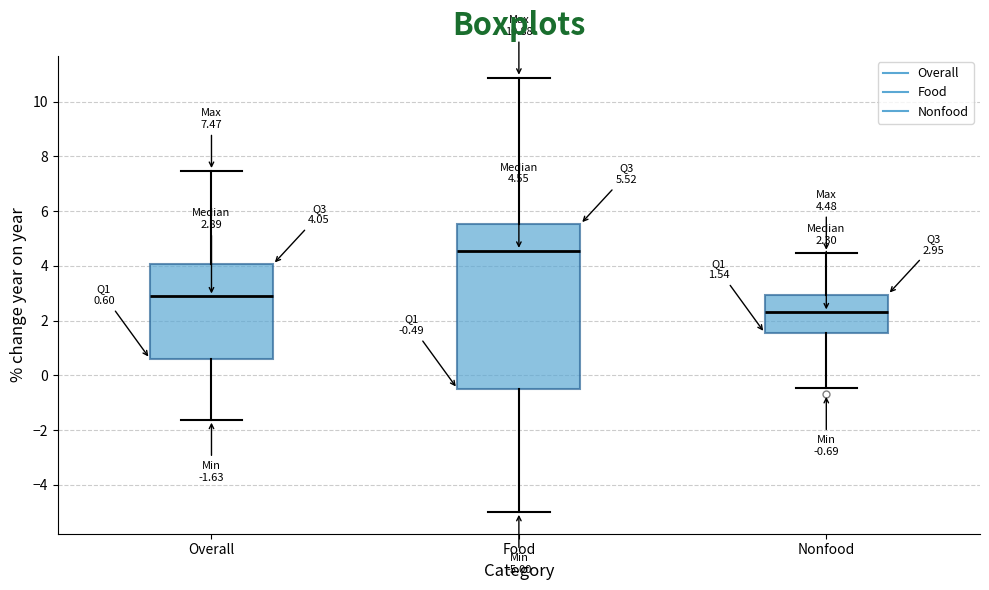

Which box has the lowest median line?

Nonfood